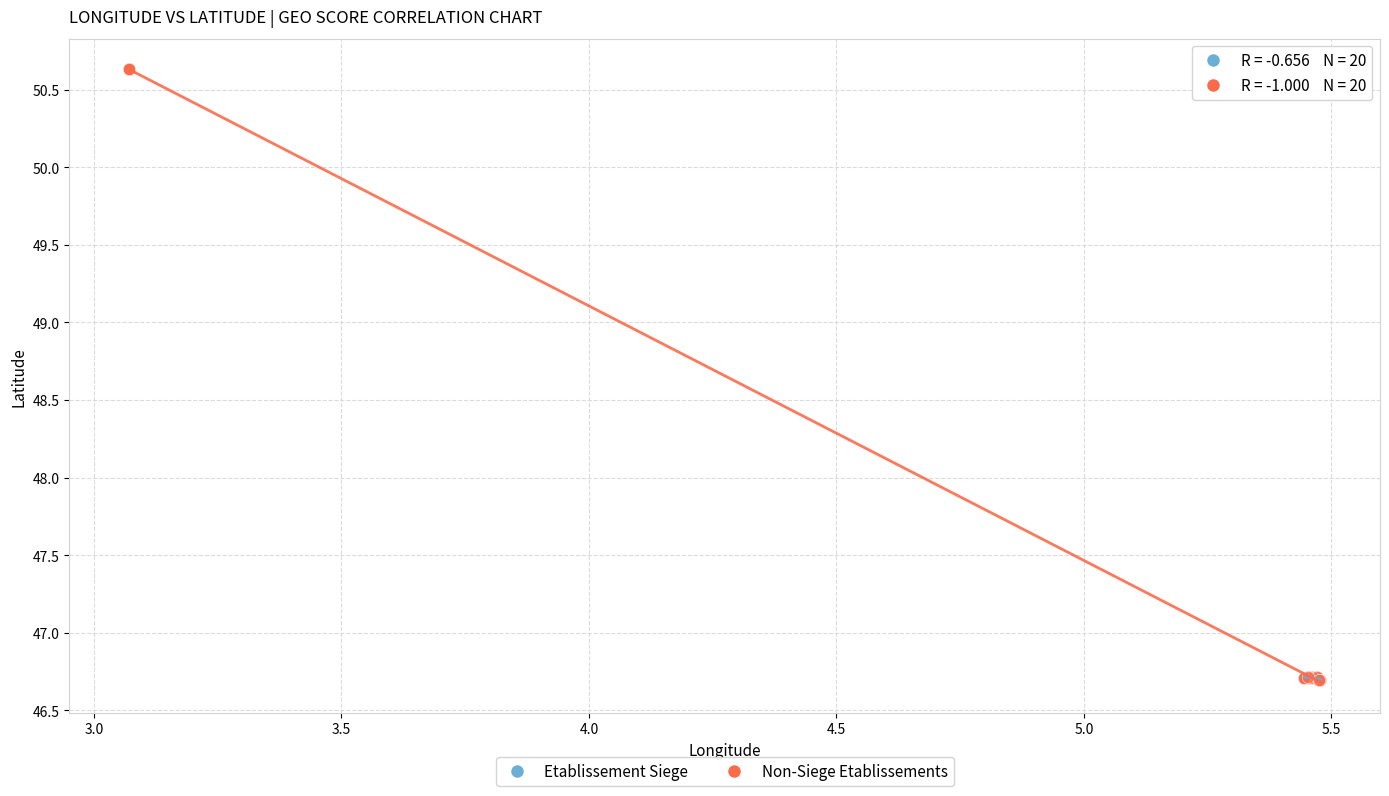

What are all the series names shown in the legend?

Etablissement Siege, Non-Siege Etablissements